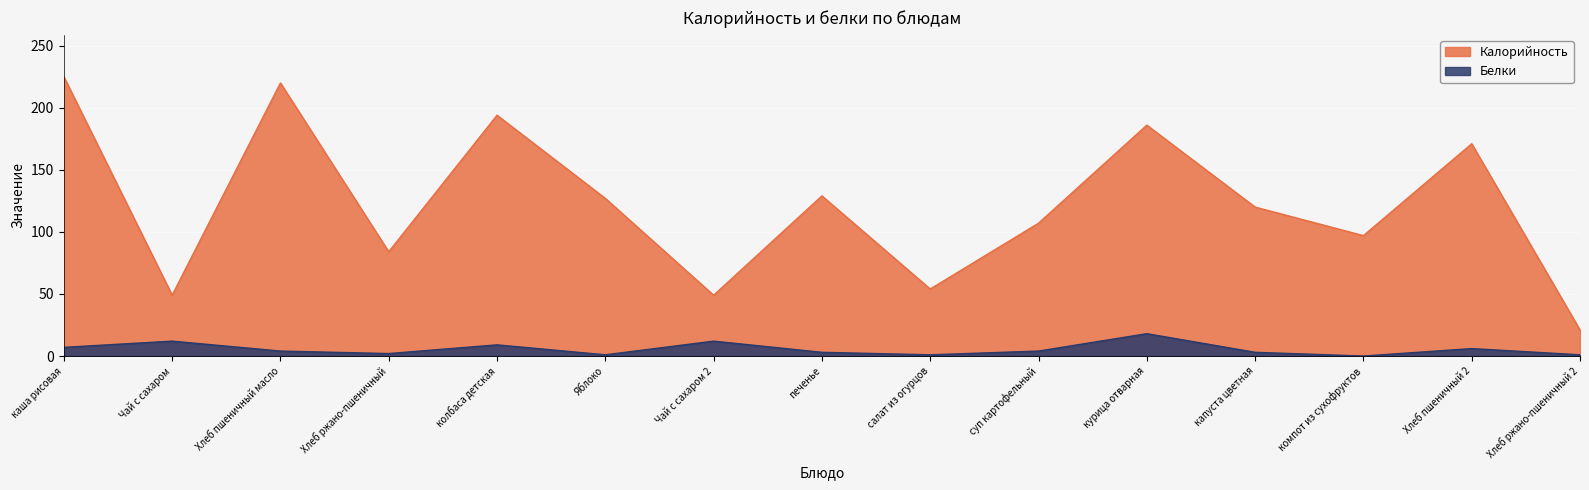

What is the maximum value for Белки?

18